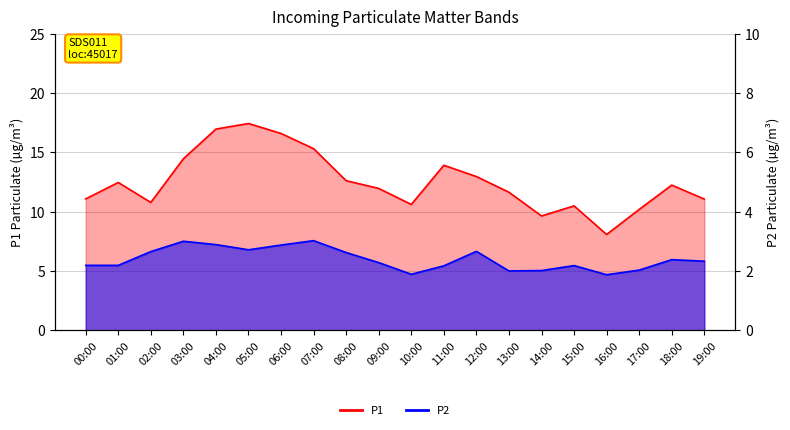

How many categories are shown in the chart?

20